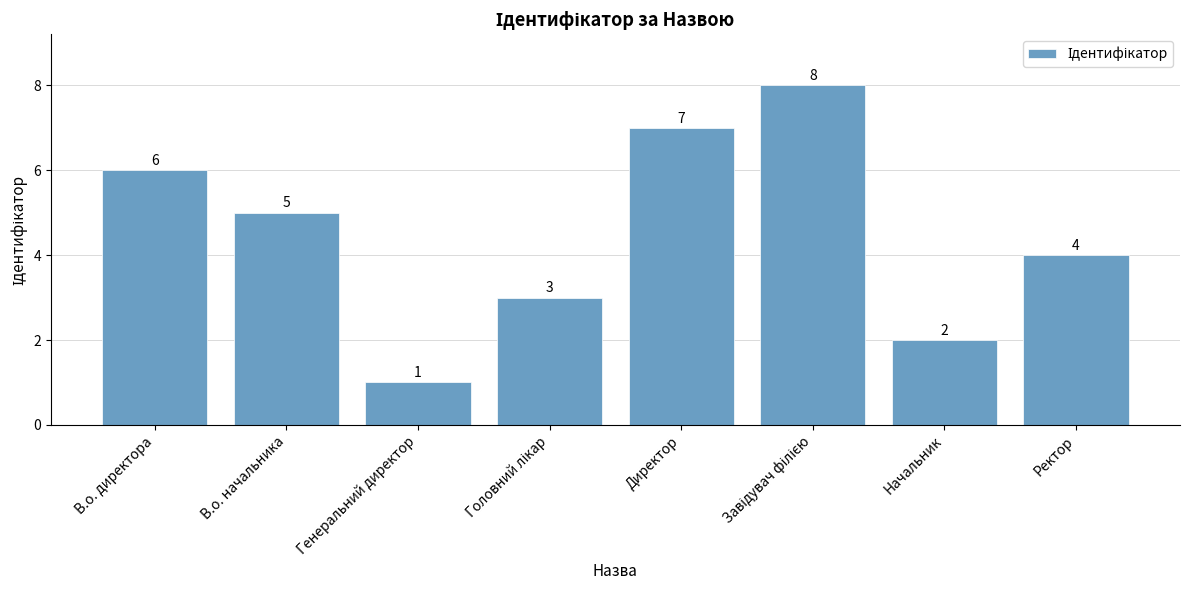

Where does the data first go above 5?

В.о. директора